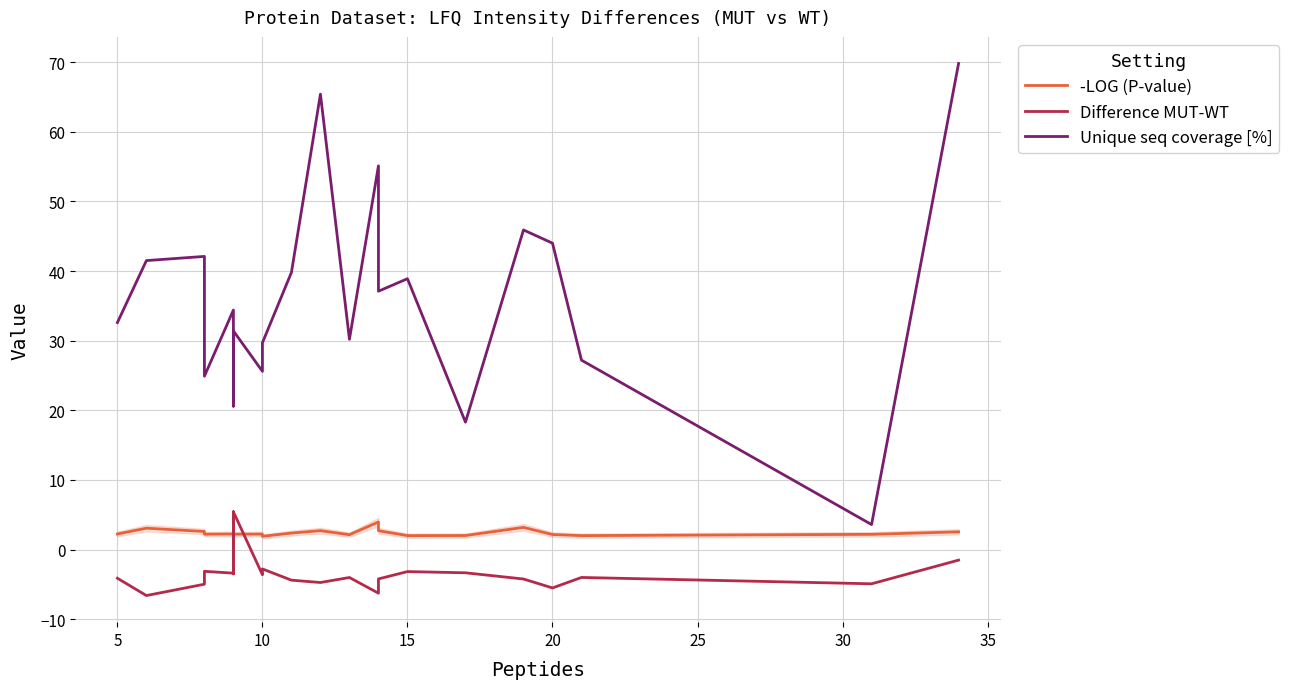

What value does the -LOG (P-value) series have at 17?

2.0